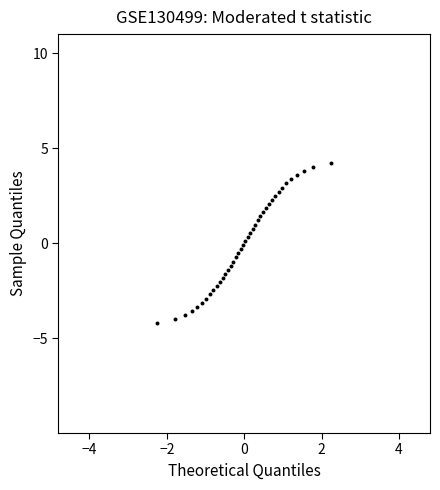

What is the range of Y values (max minus min)?

8.4